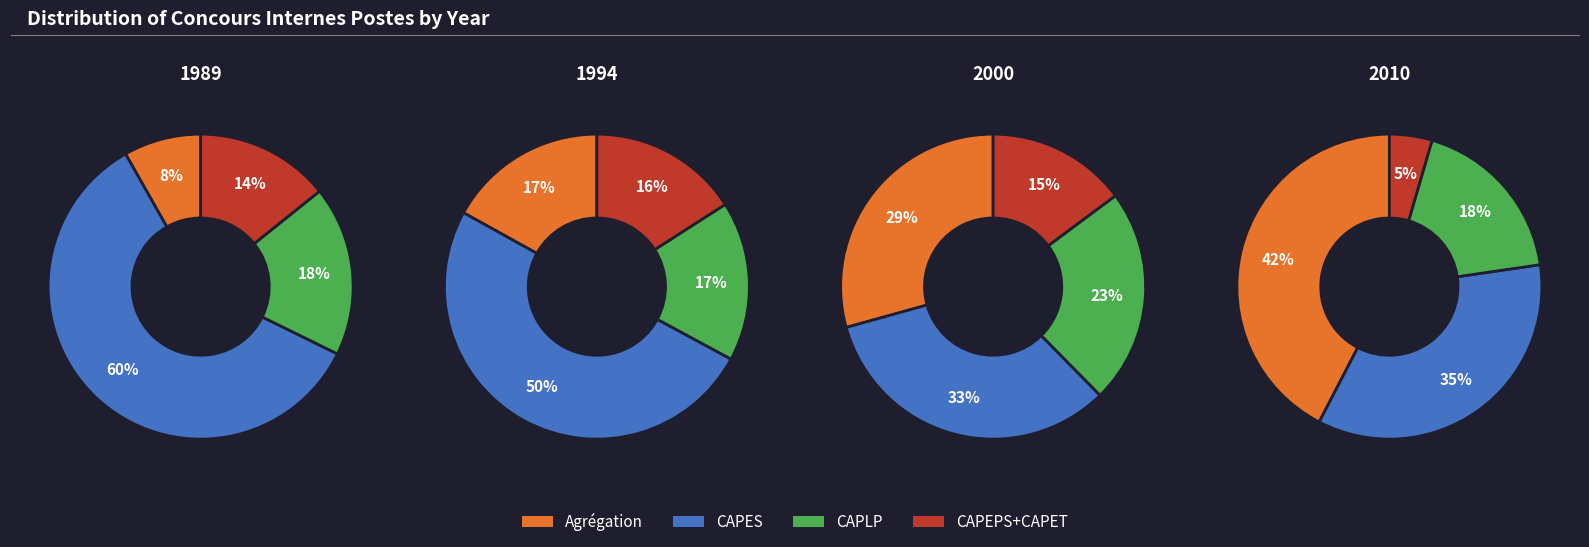

Do 2 and 3 together represent more than half of the pie?

No